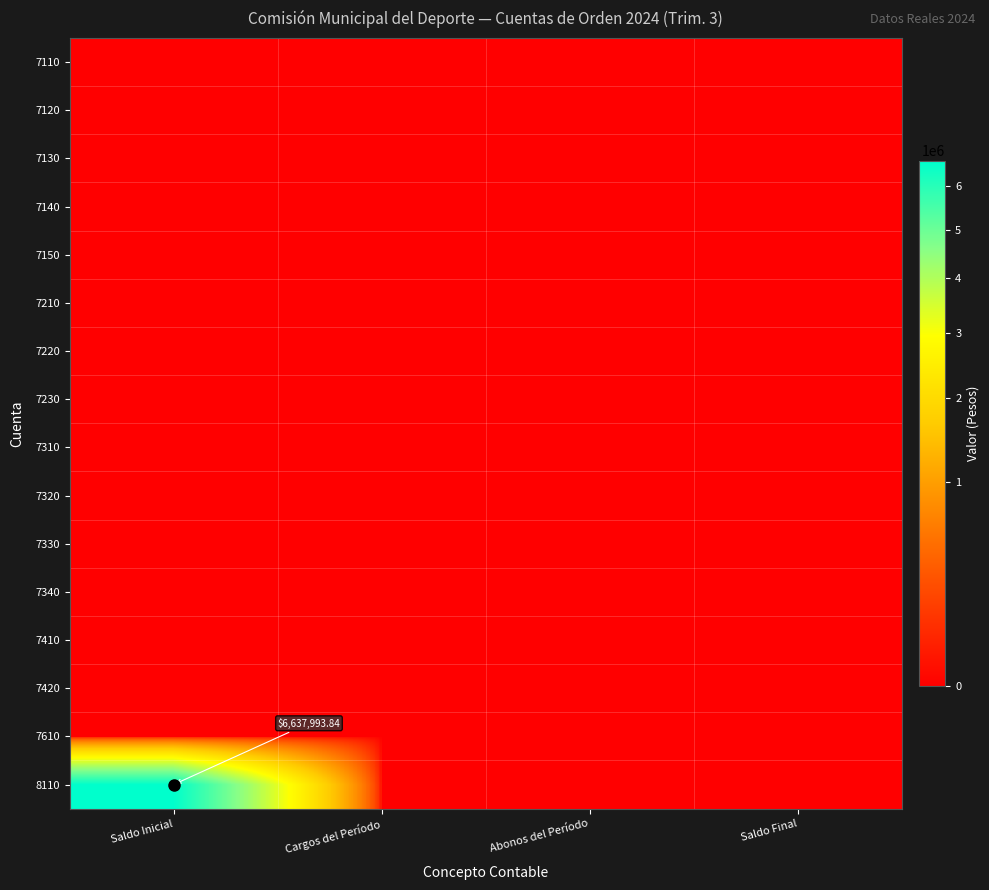

The 7410 series shows 0.0 at Abonos del Período. True or false?

True